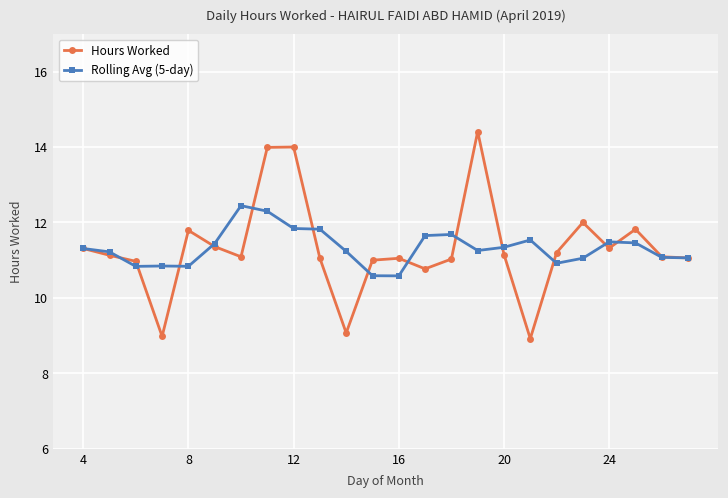

At how many categories does at least one series exceed 13?

3